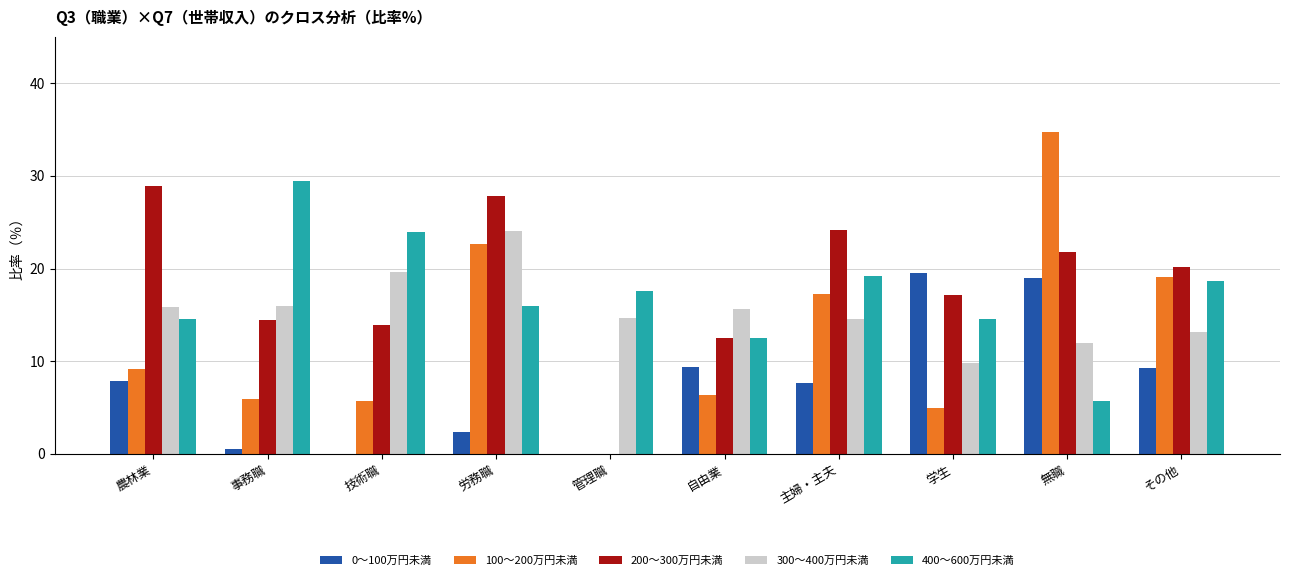

What is the total value across all series at 技術職?

63.1